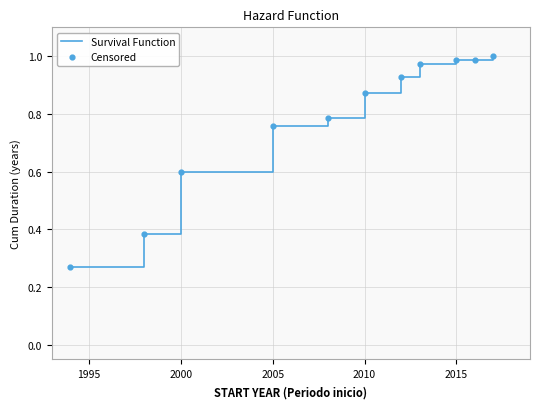

What is the difference between the maximum and minimum values?

0.7